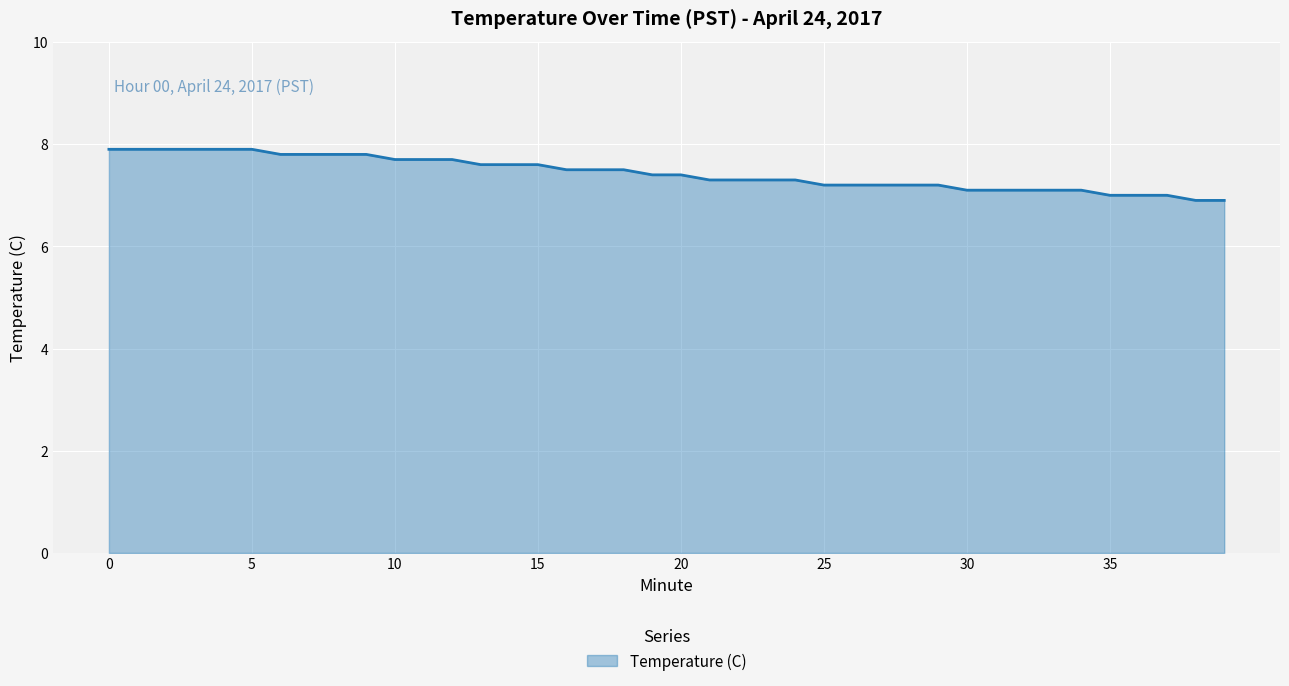

What is the minimum value shown in the chart?

6.9